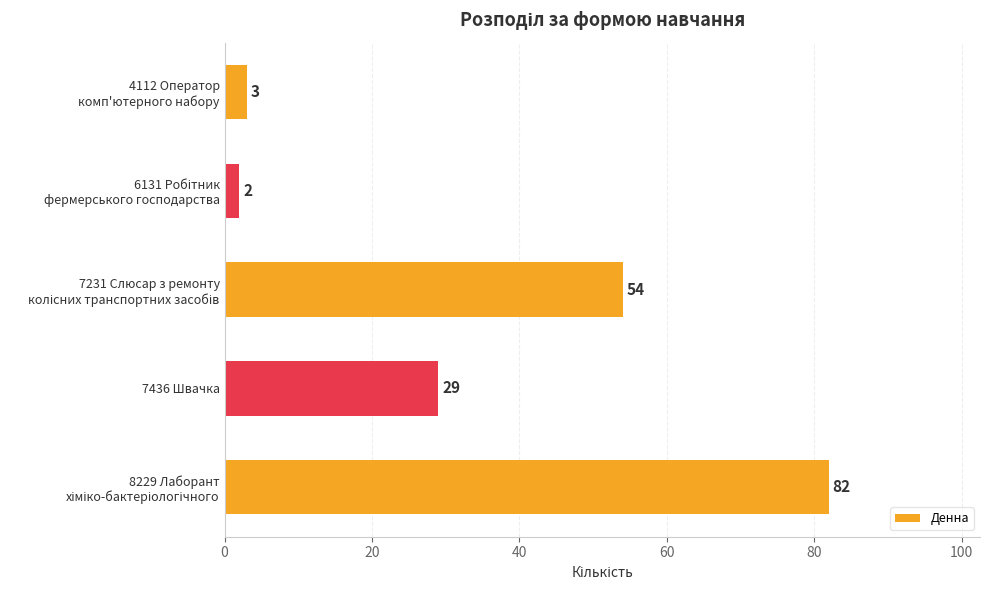

What is the label of the 4th bar from the top?

7436 Швачка